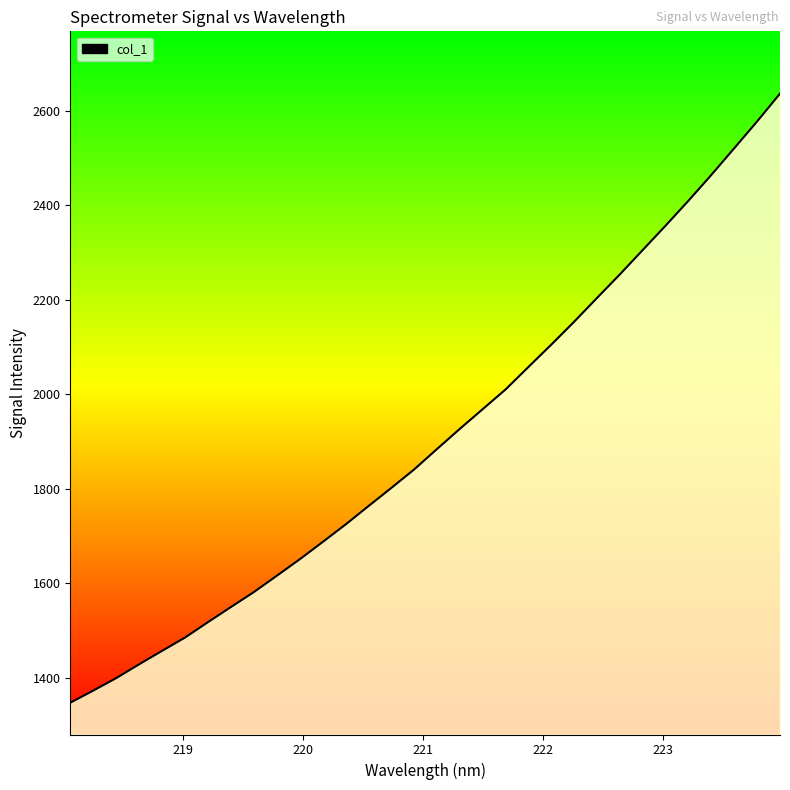

What is the smallest value displayed?

1346.9